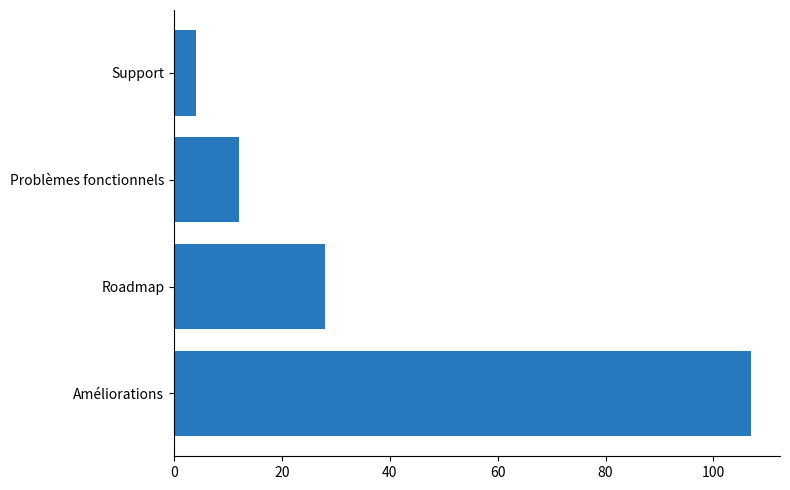

List the labels in order of value, largest first.

Améliorations, Roadmap, Problèmes fonctionnels, Support